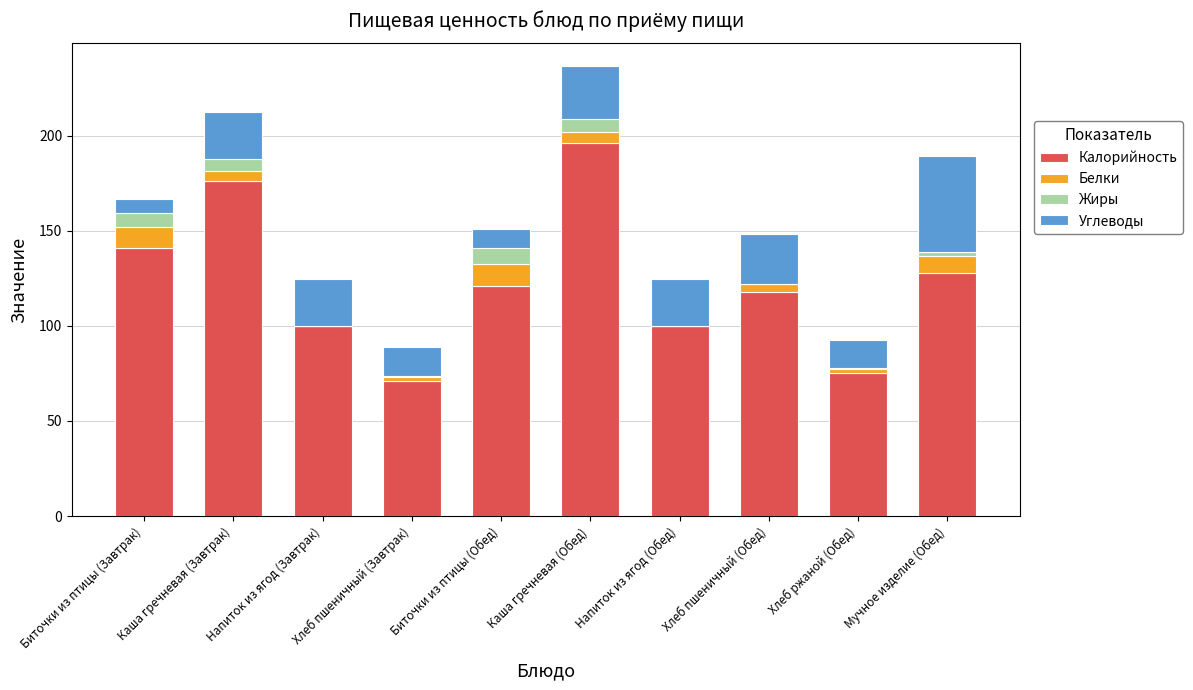

Are the bars grouped side by side (vs. stacked)?

No